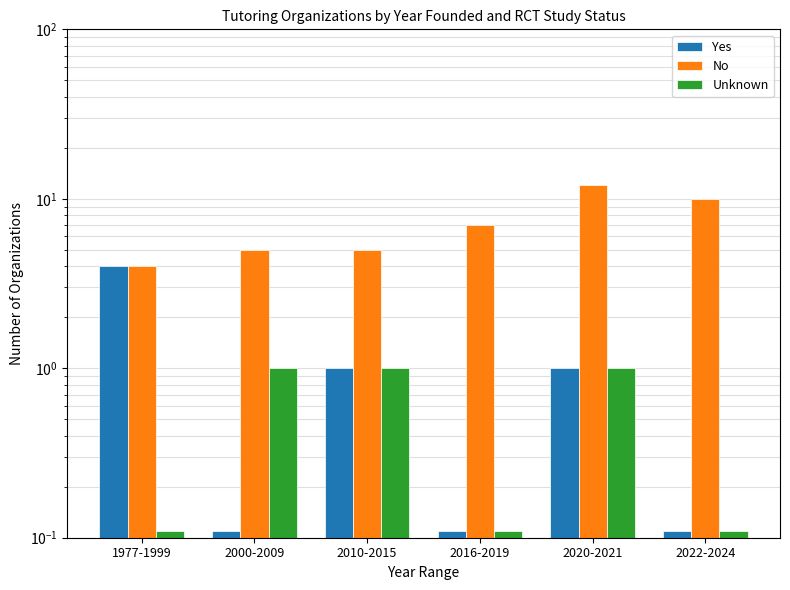

What is the total value across all series at 2010-2015?

7.0